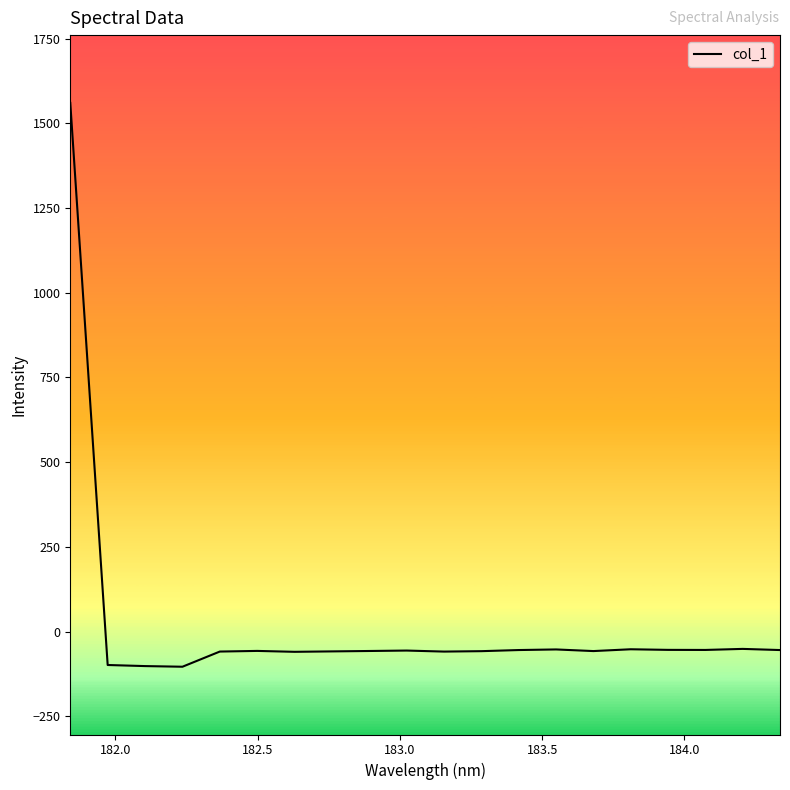

What is the smallest value displayed?

-103.7